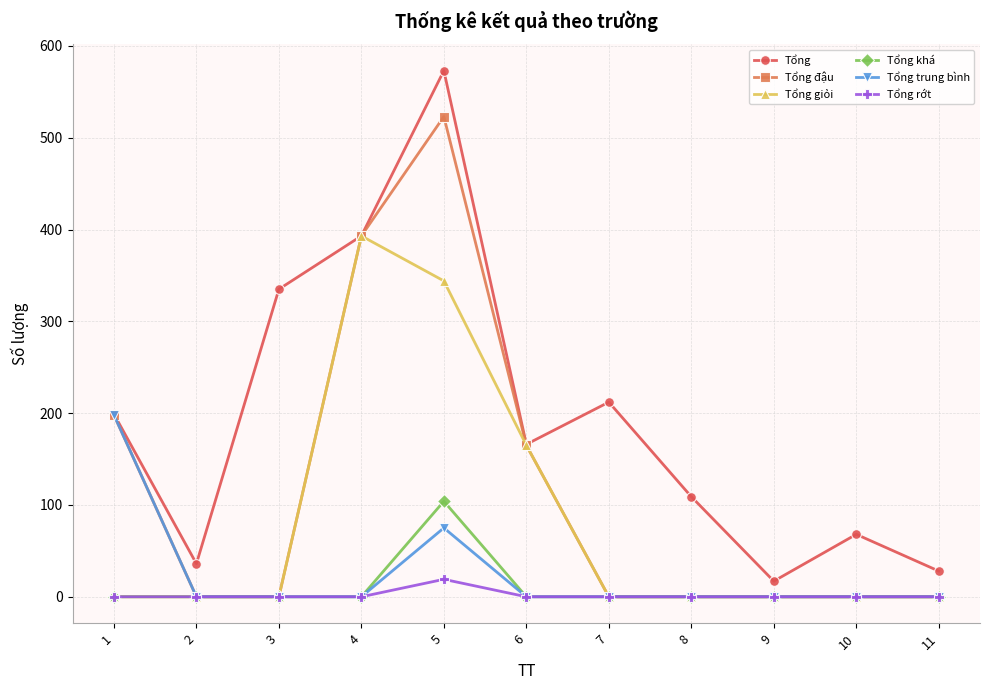

What is the difference between the second highest and second lowest values in the Tổng đậu series?

393